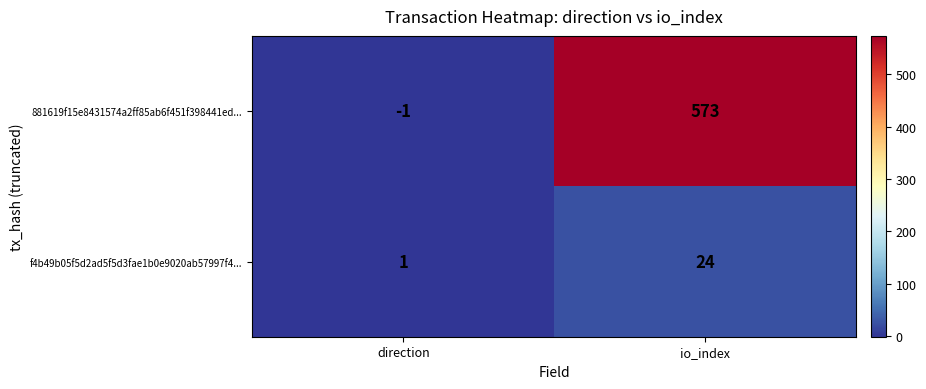

How many data points does each series have?

2